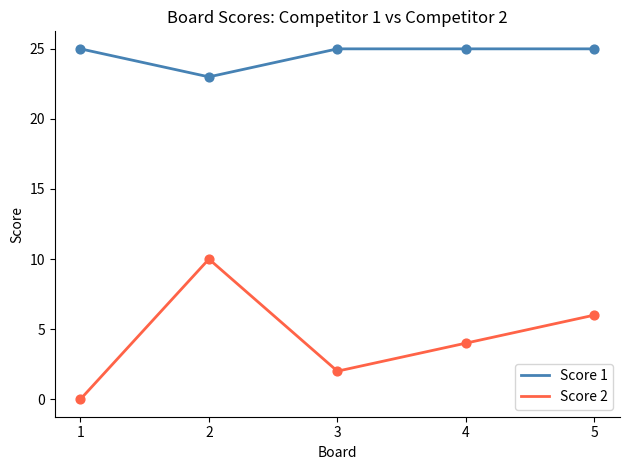

Which series has the largest range (max minus min)?

Score 2